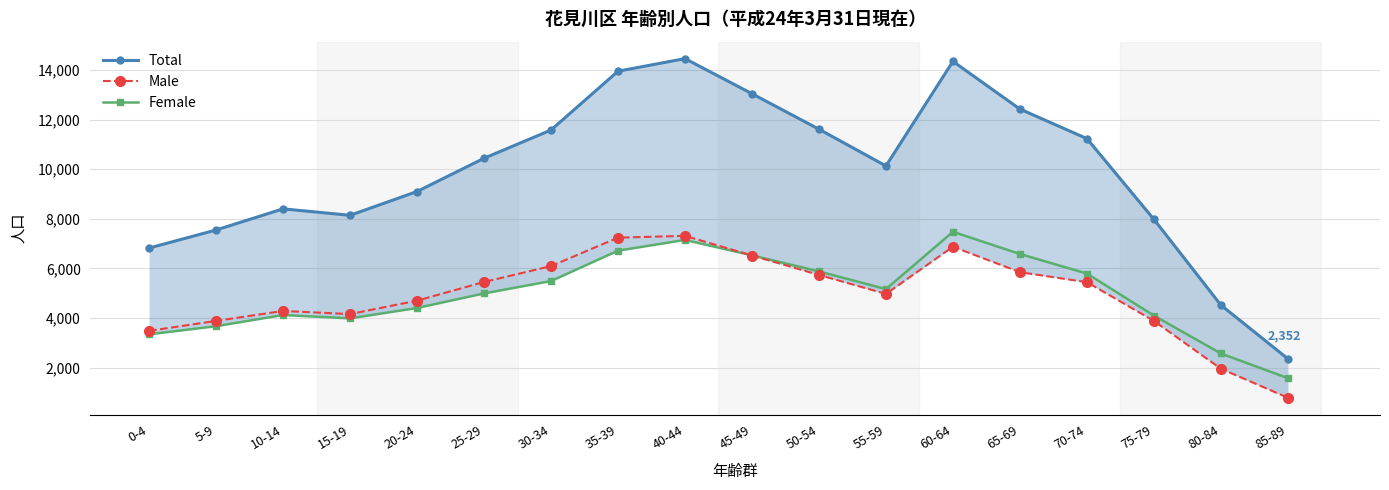

Is it true that Total equals 11577 at 30-34?

True